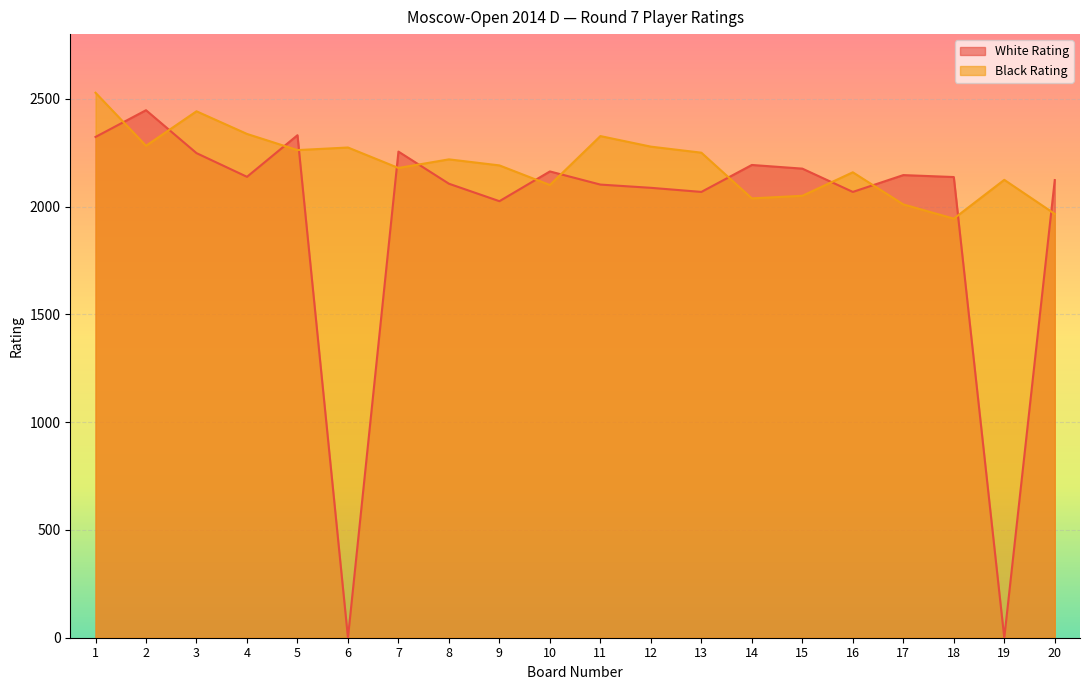

Which series has the largest total across all categories?

Black Rating